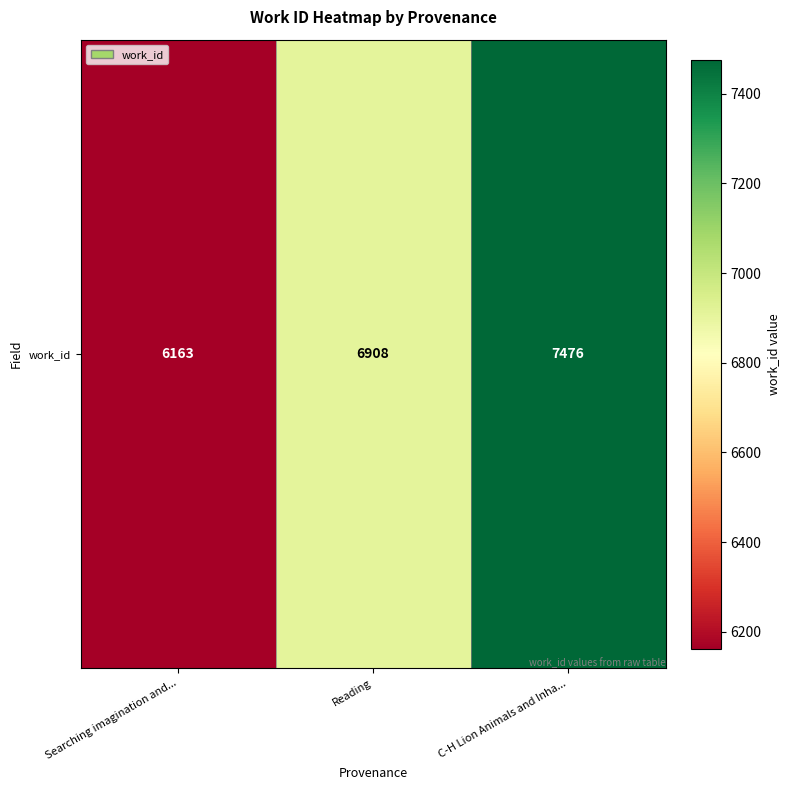

How many values are below 6908?

1